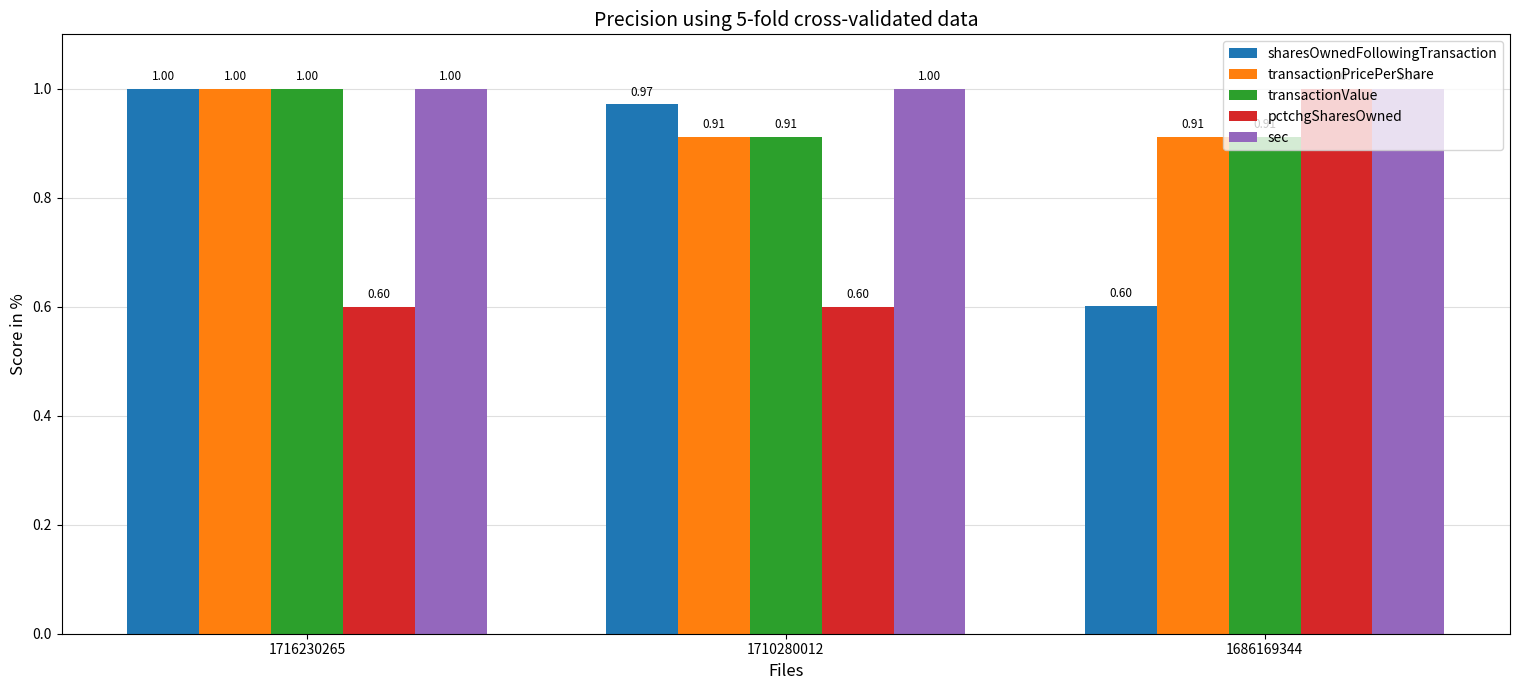

The sec series shows 0.4 at 1686169344. True or false?

False